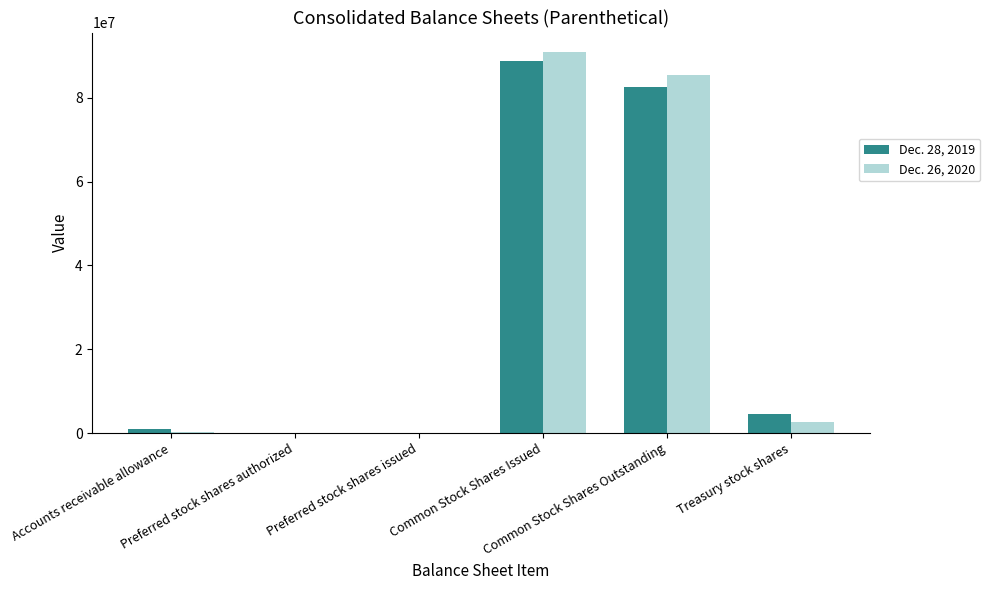

How many data points does each series have?

6